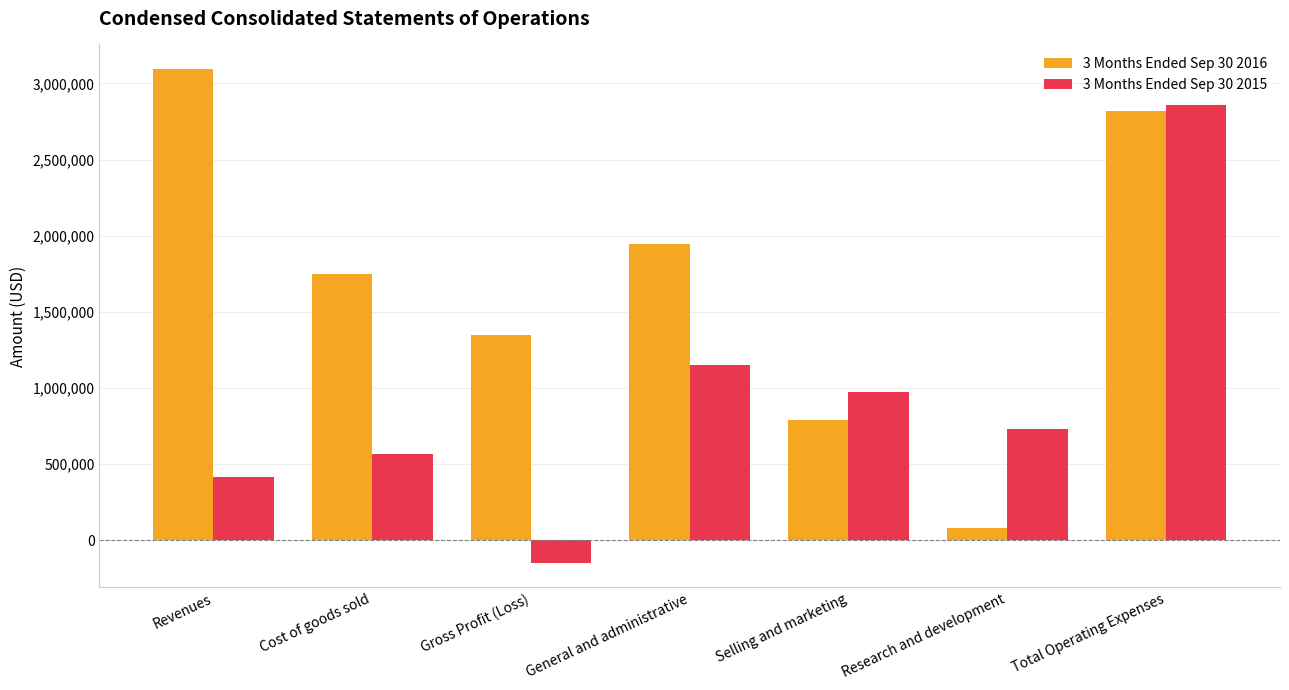

What is the total value across all series at General and administrative?

3098851